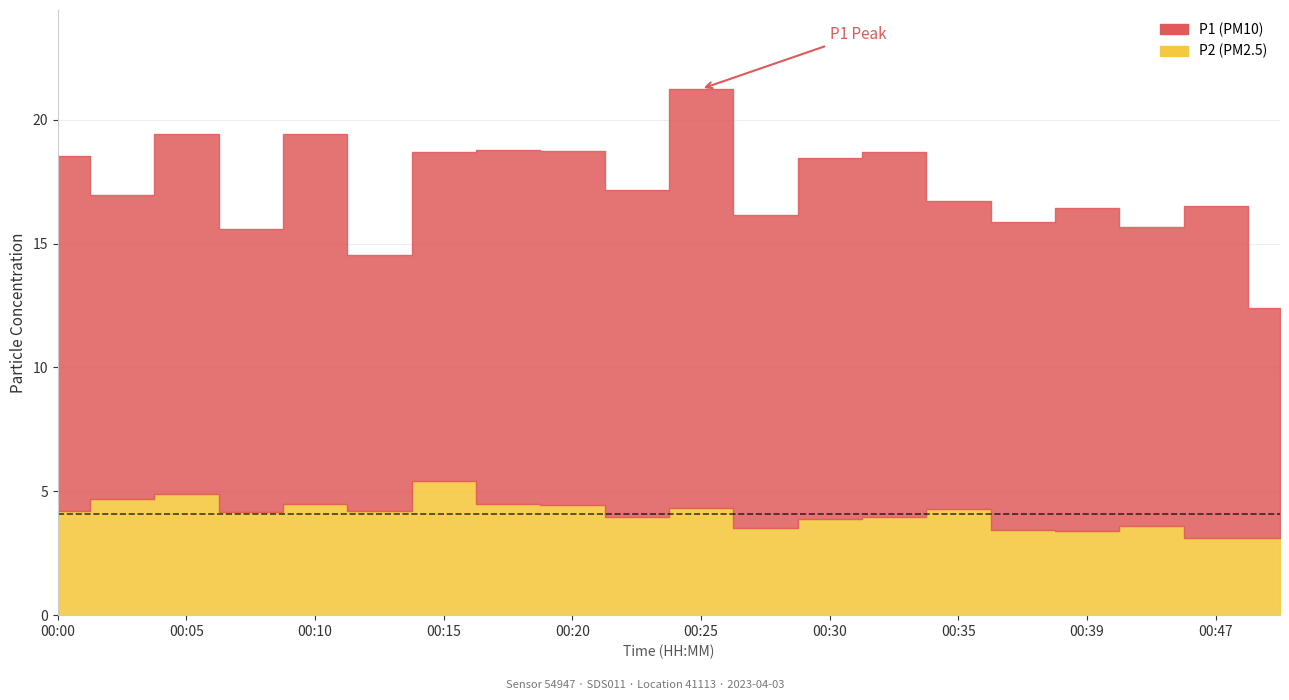

Is it true that P1 equals 14.7 at 00:32?

True